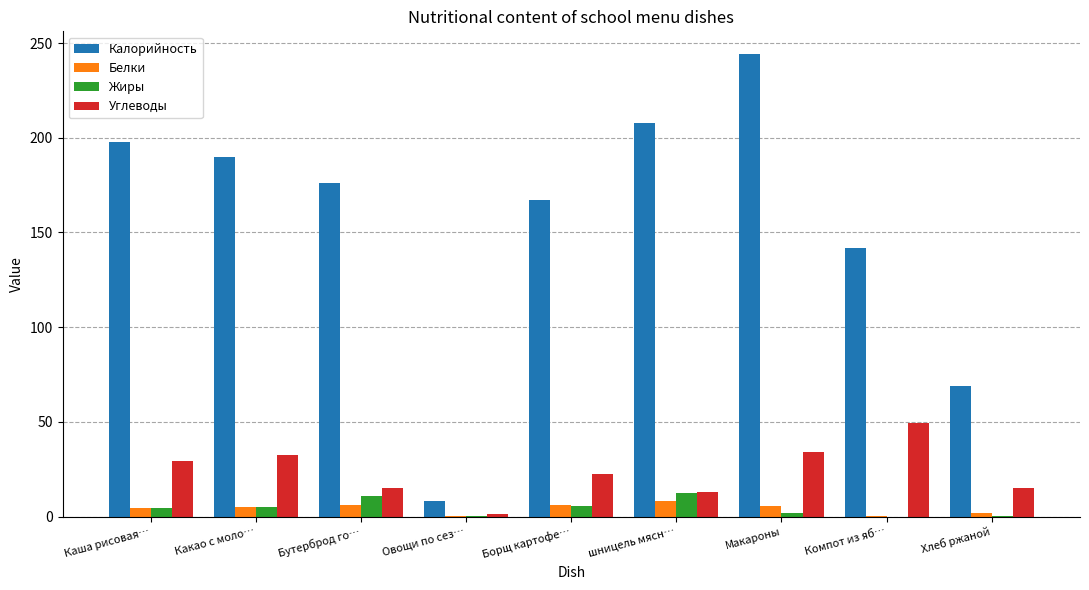

What is the maximum value for Углеводы?

49.6